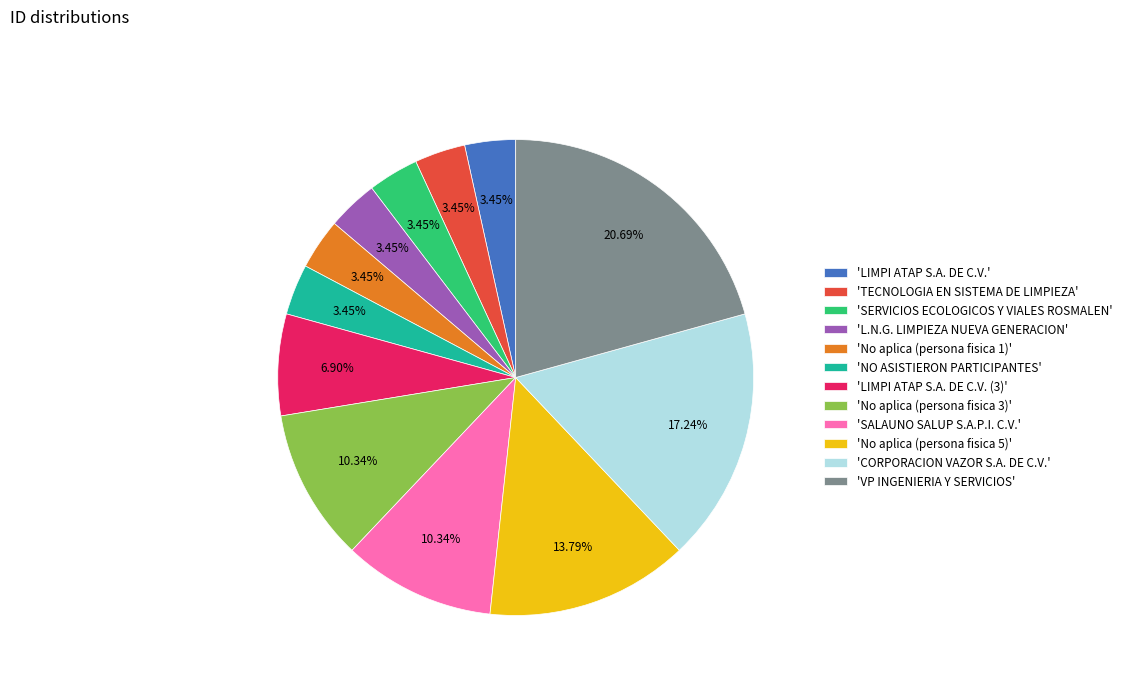

Is 'VP INGENIERIA Y SERVICIOS' the majority of the pie?

No